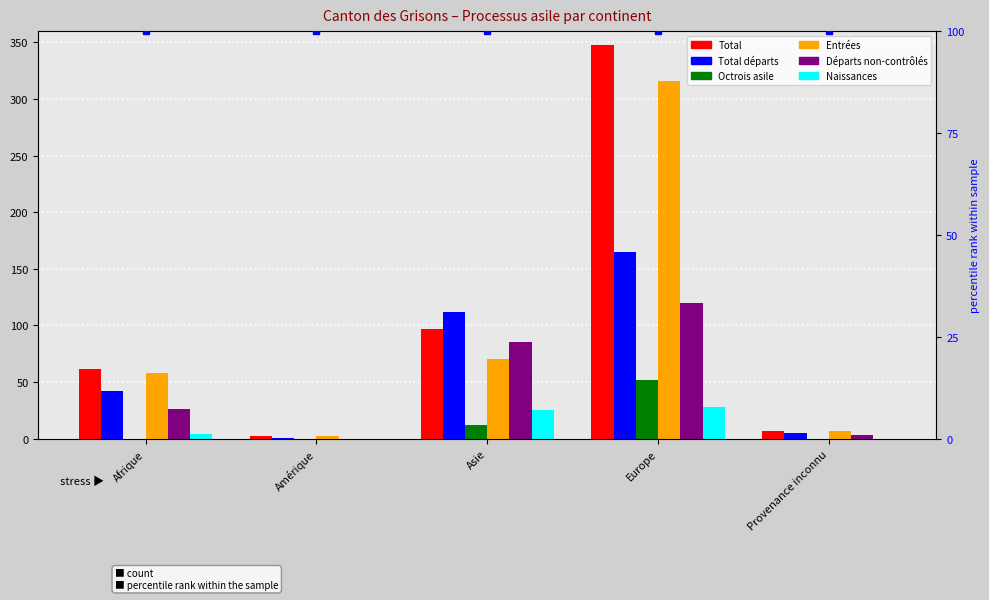

Is it true that Octrois asile (col_6) equals -22 at Amérique?

False